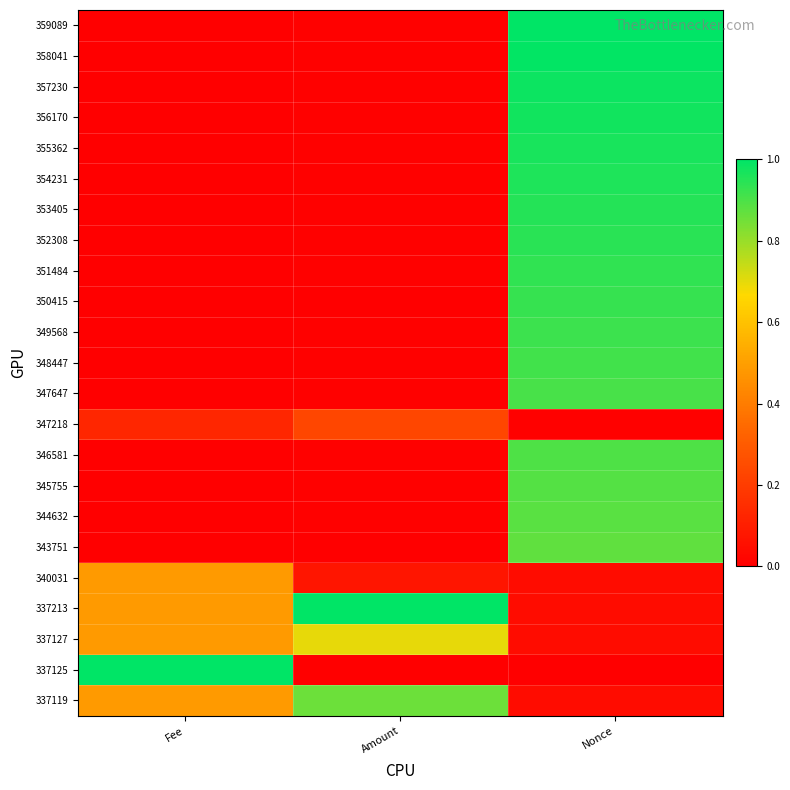

Count the number of categories in the chart.

3